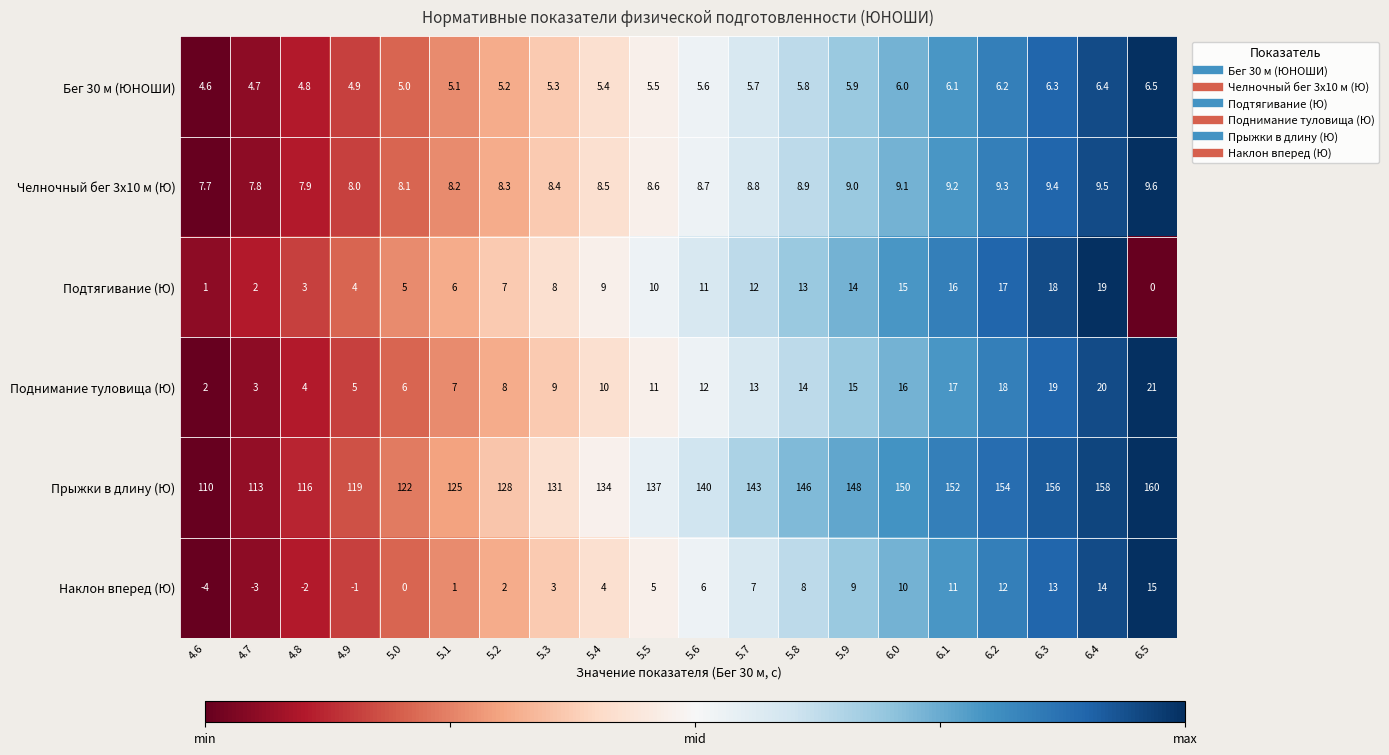

Which category has the highest value in the Подтягивание (Ю) series?

6.4